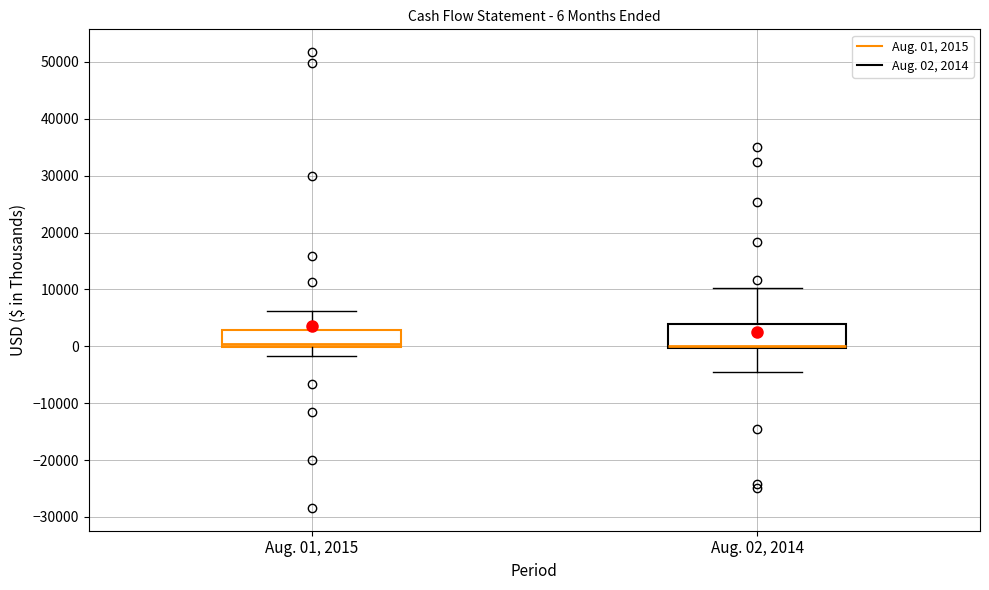

Which box is the tallest, from its lower edge to its upper edge?

Aug. 02, 2014